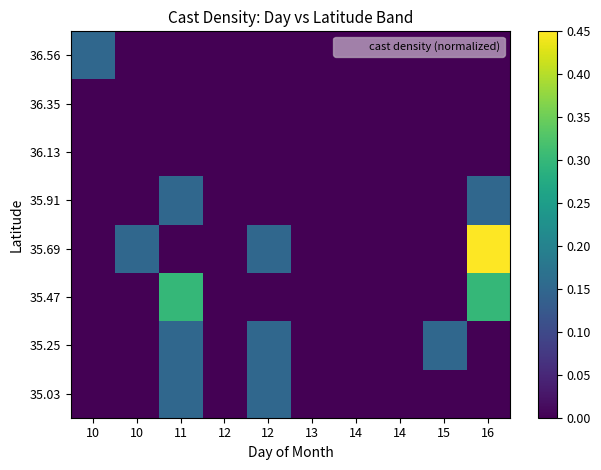

Reading right to left, extract all data points from this chart.

35.03: 16=0.0	15=0.0	14=0.0	14=0.0	13=0.0	12=0.1	12=0.0	11=0.1	10=0.0	10=0.0
35.25: 16=0.0	15=0.1	14=0.0	14=0.0	13=0.0	12=0.1	12=0.0	11=0.1	10=0.0	10=0.0
35.47: 16=0.3	15=0.0	14=0.0	14=0.0	13=0.0	12=0.0	12=0.0	11=0.3	10=0.0	10=0.0
35.69: 16=0.5	15=0.0	14=0.0	14=0.0	13=0.0	12=0.1	12=0.0	11=0.0	10=0.1	10=0.0
35.91: 16=0.1	15=0.0	14=0.0	14=0.0	13=0.0	12=0.0	12=0.0	11=0.1	10=0.0	10=0.0
36.13: 16=0.0	15=0.0	14=0.0	14=0.0	13=0.0	12=0.0	12=0.0	11=0.0	10=0.0	10=0.0
36.35: 16=0.0	15=0.0	14=0.0	14=0.0	13=0.0	12=0.0	12=0.0	11=0.0	10=0.0	10=0.0
36.56: 16=0.0	15=0.0	14=0.0	14=0.0	13=0.0	12=0.0	12=0.0	11=0.0	10=0.0	10=0.1